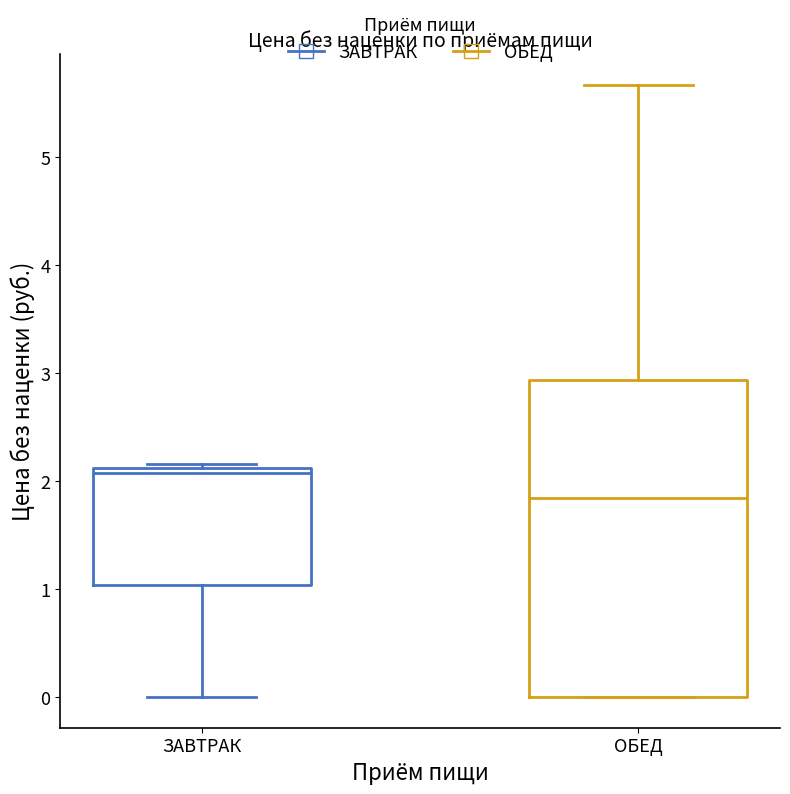

Comparing the boxes themselves (not the whiskers), which one is the tallest?

ОБЕД